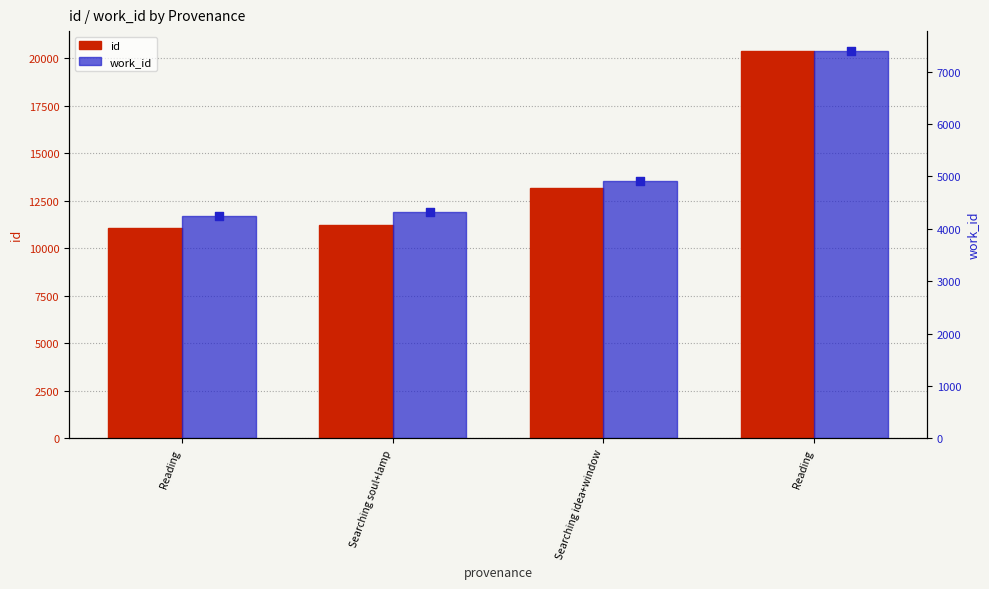

What is the total value across all series at Searching idea+window?

18113